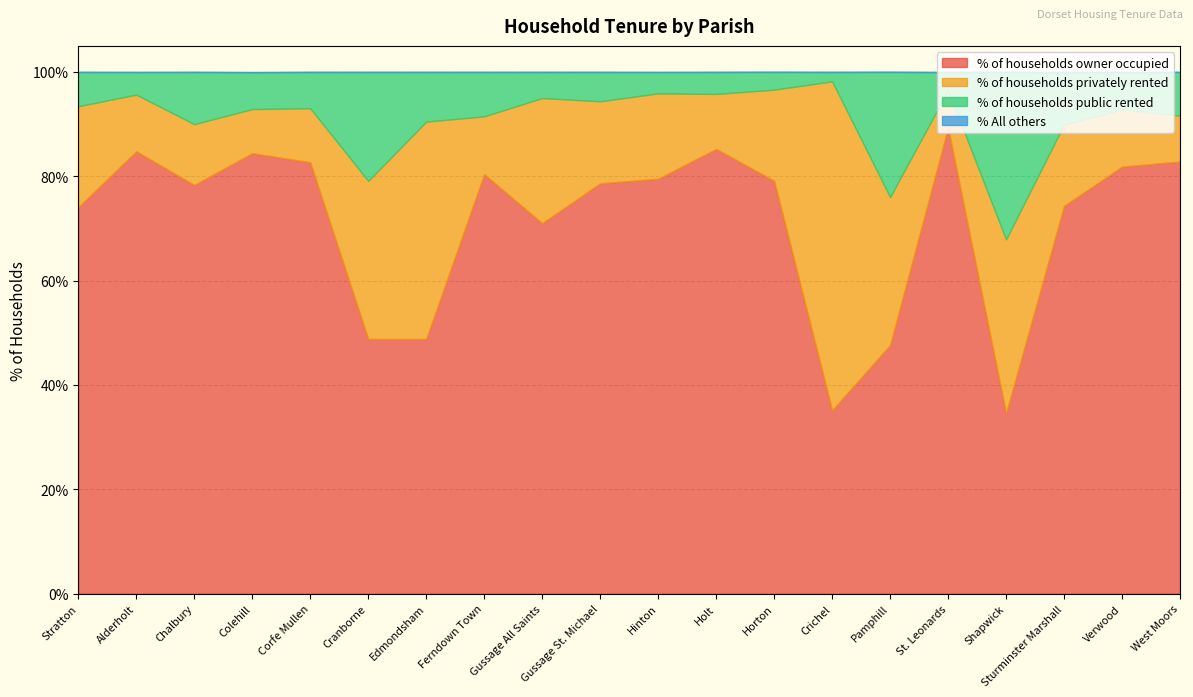

At which label is % All others closest to 0?

Stratton